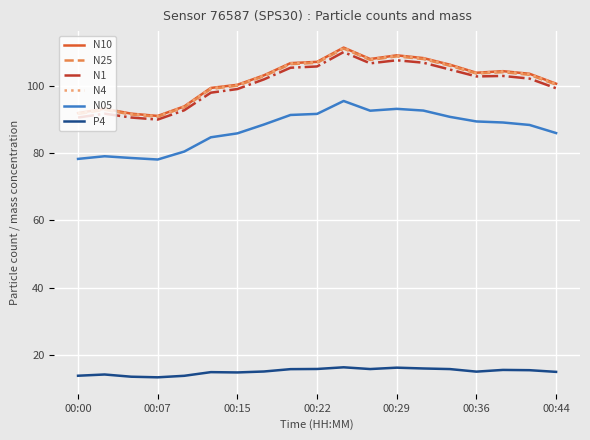

True or false: N25 and P4 cross at least once.

False